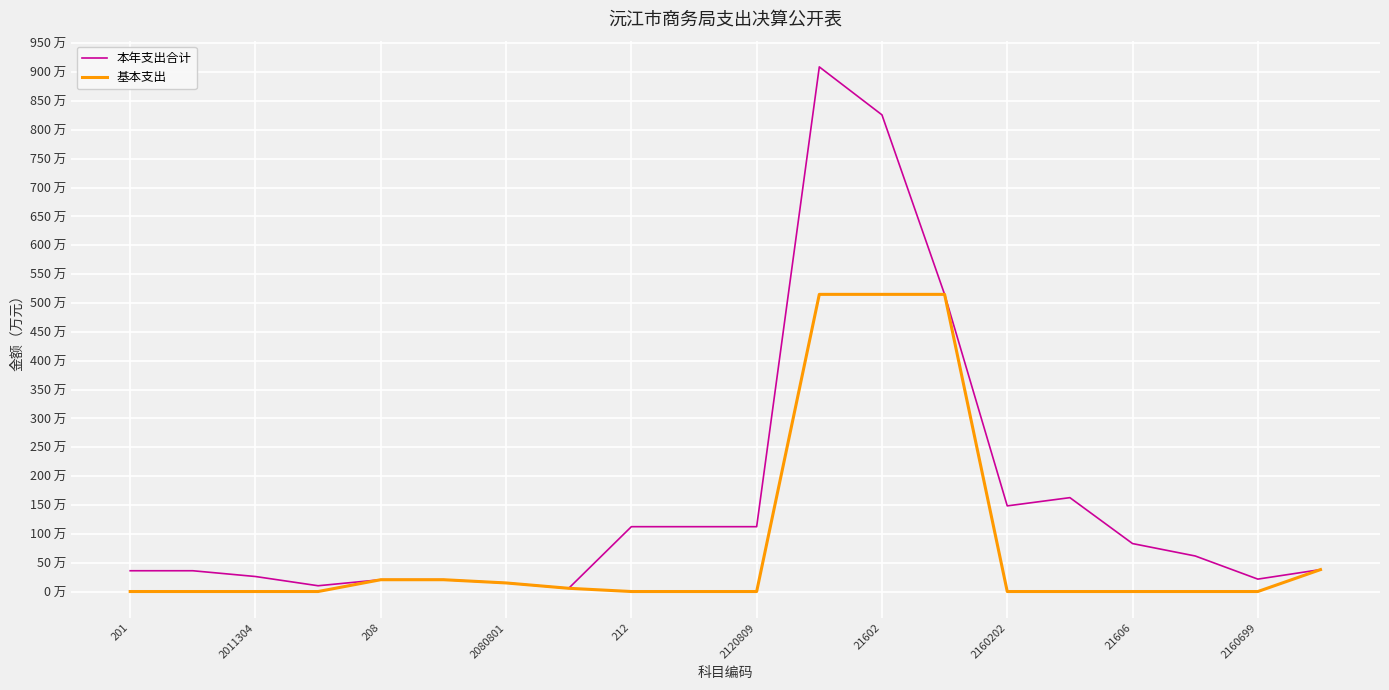

At how many categories does at least one series exceed 686?

2